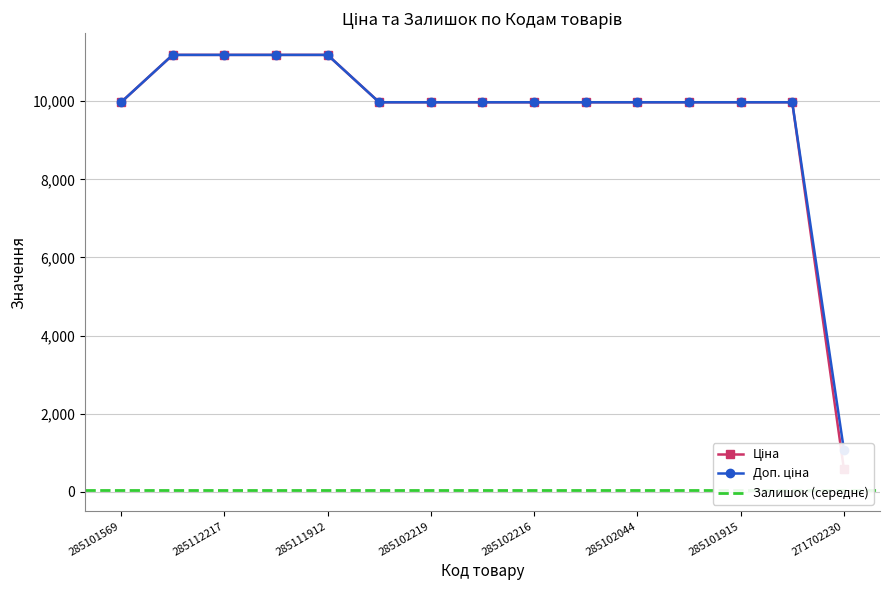

True or false: Ціна has a value of 9975.0 at 285101913.

True